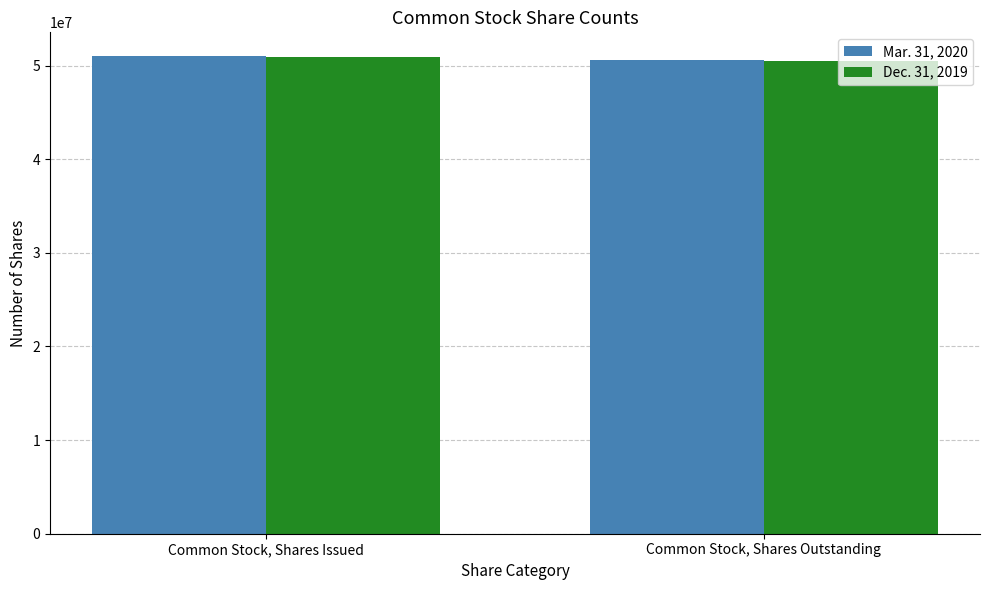

List the labels in order of Dec. 31, 2019 value, largest first.

Common Stock, Shares Issued, Common Stock, Shares Outstanding